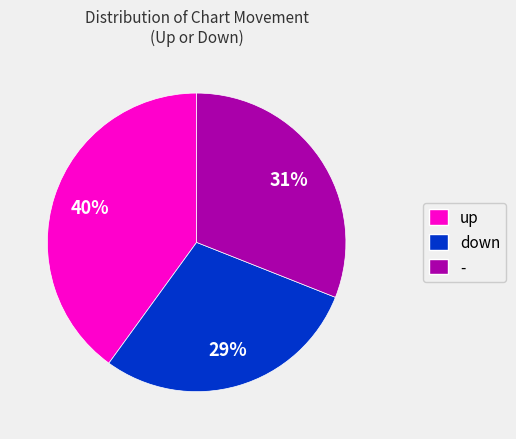

To the nearest percent, what is the difference between the largest and smallest slice percentages?

11%